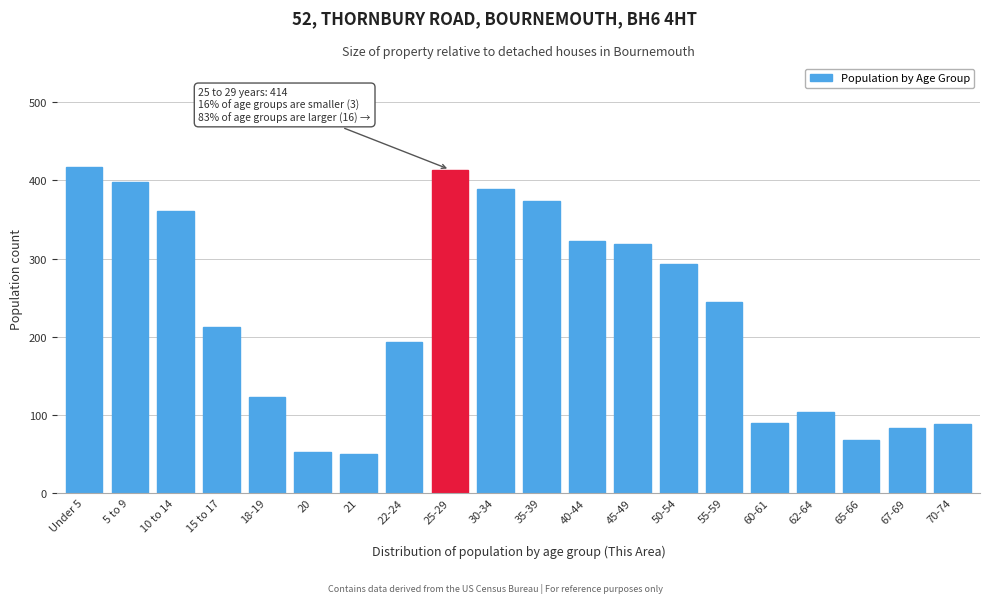

What is the maximum value shown in the chart?

417